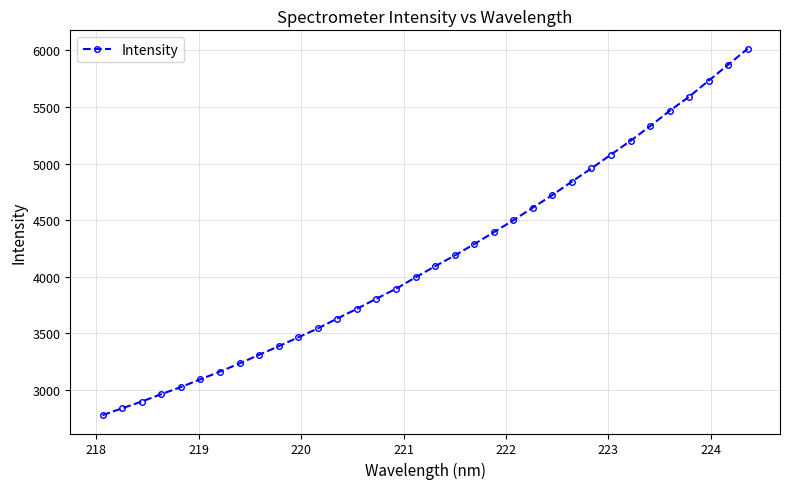

What is the value of the 27th point from the left?

5079.3